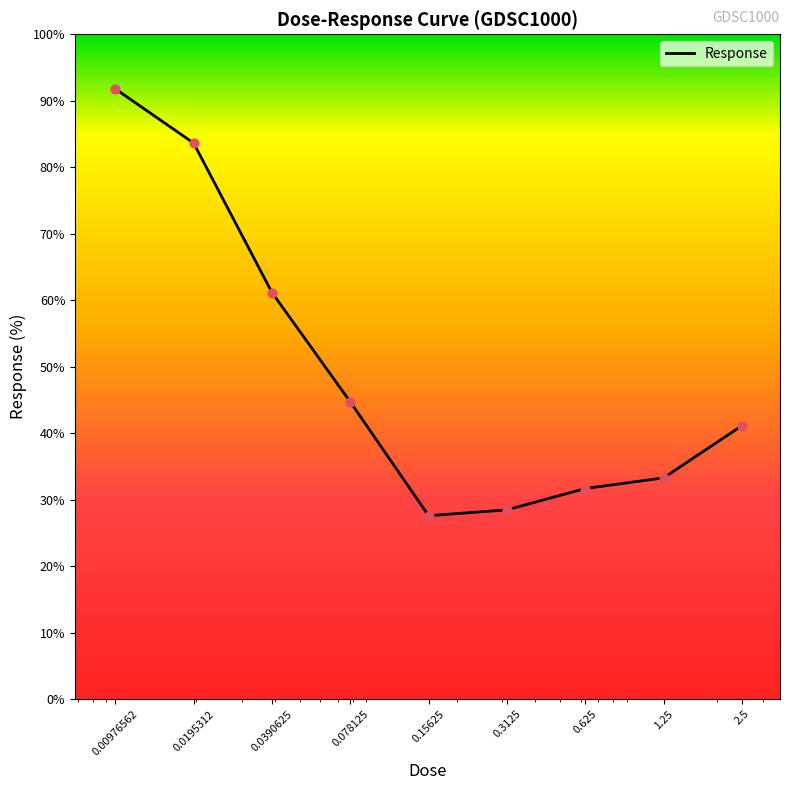

What is the smallest value displayed?

27.6